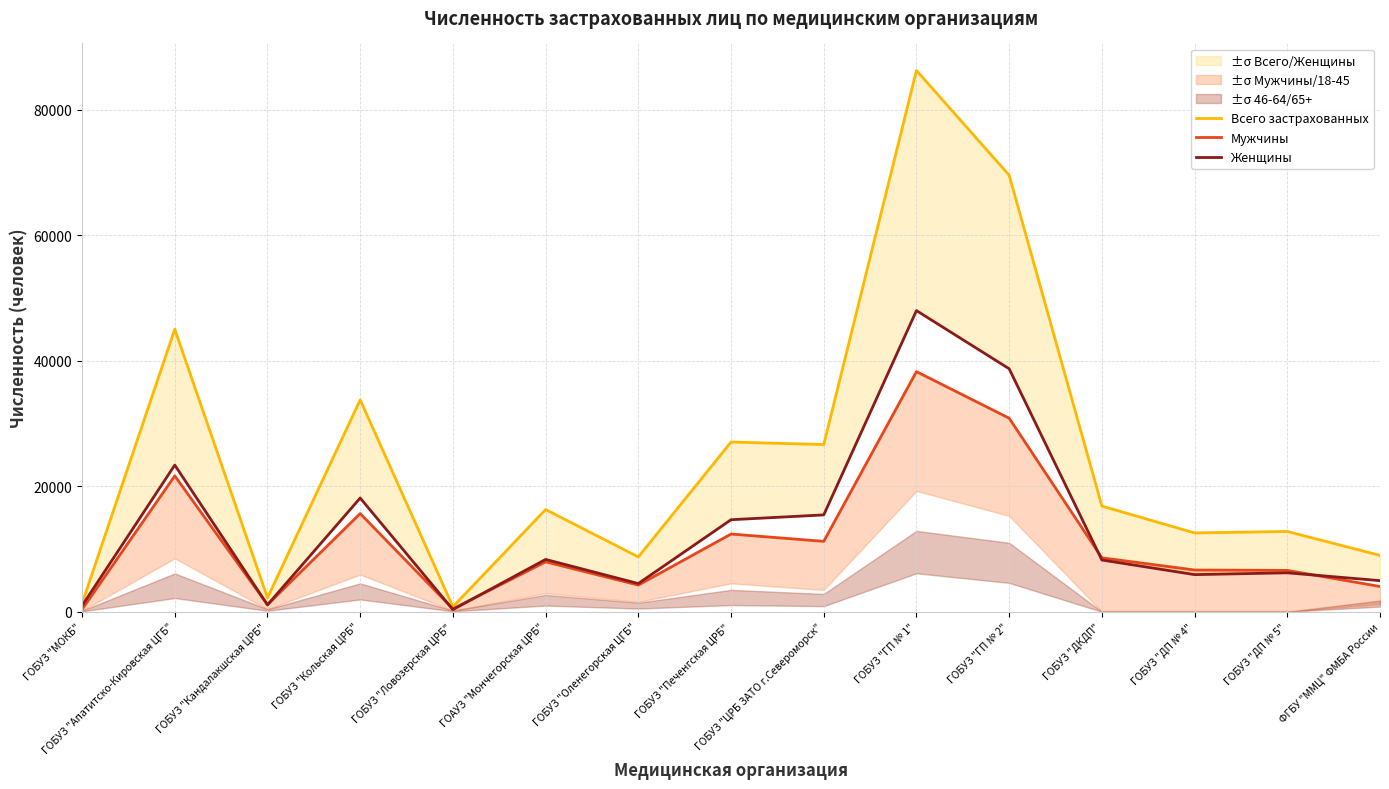

True or false: Мужчины has more than 1 points higher than both neighbors.

True